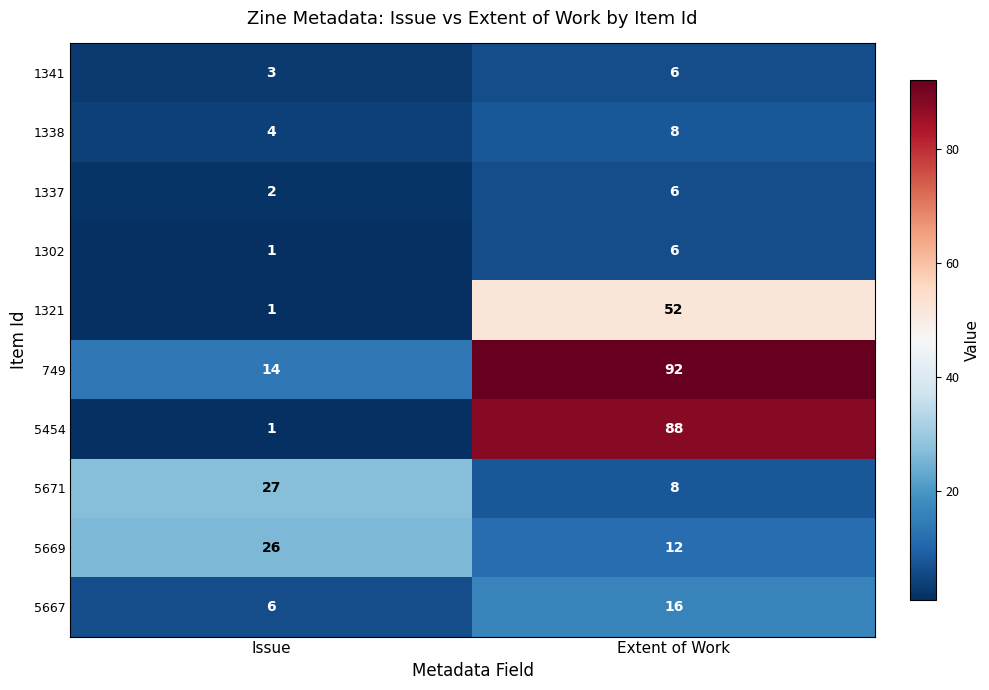

What value does the 1302 series have at Extent of Work?

6